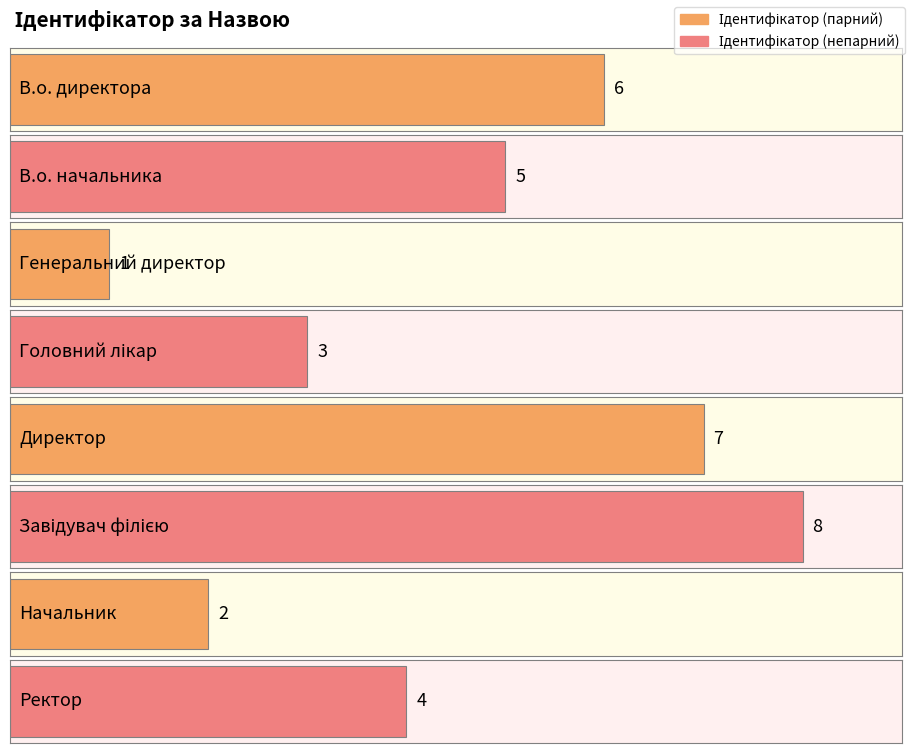

What is the smallest value displayed?

1